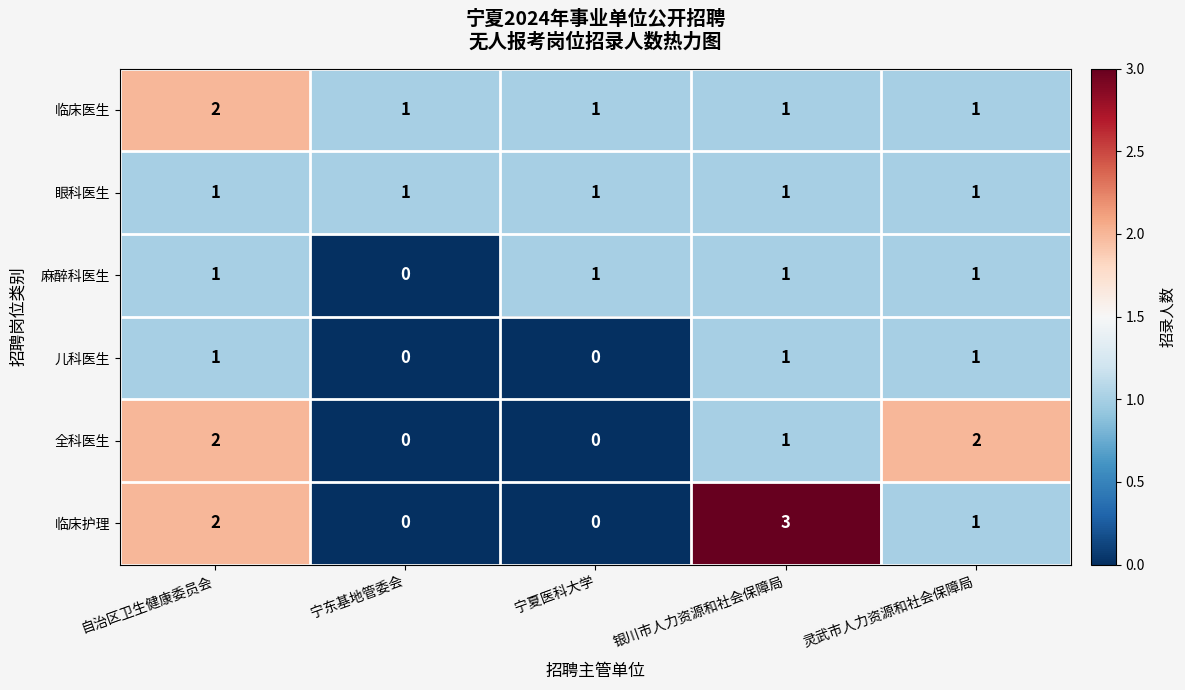

What is the difference between the 临床护理 values at 银川市人力资源和社会保障局 and 宁东基地管委会?

3